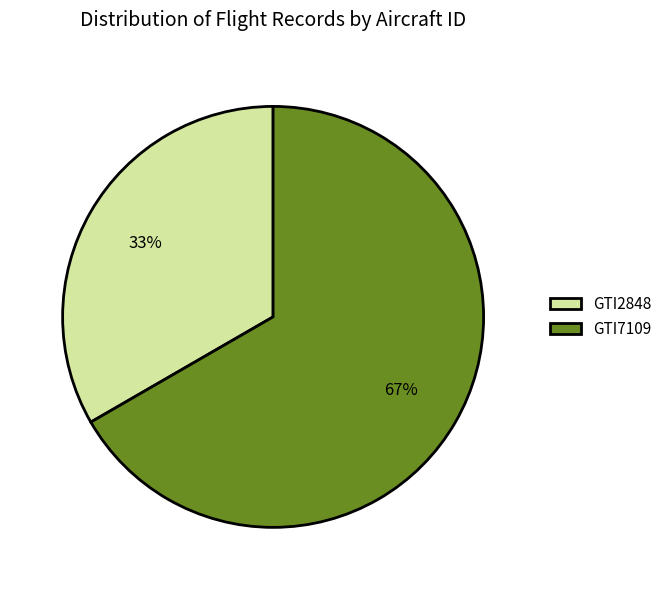

What is the largest slice in the pie chart?

GTI7109